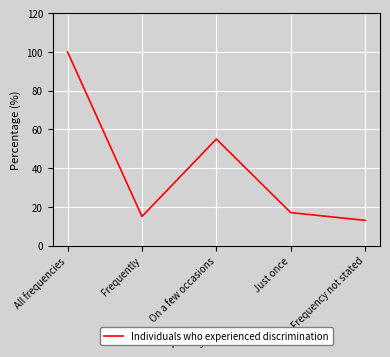

How many series are shown in this chart?

1